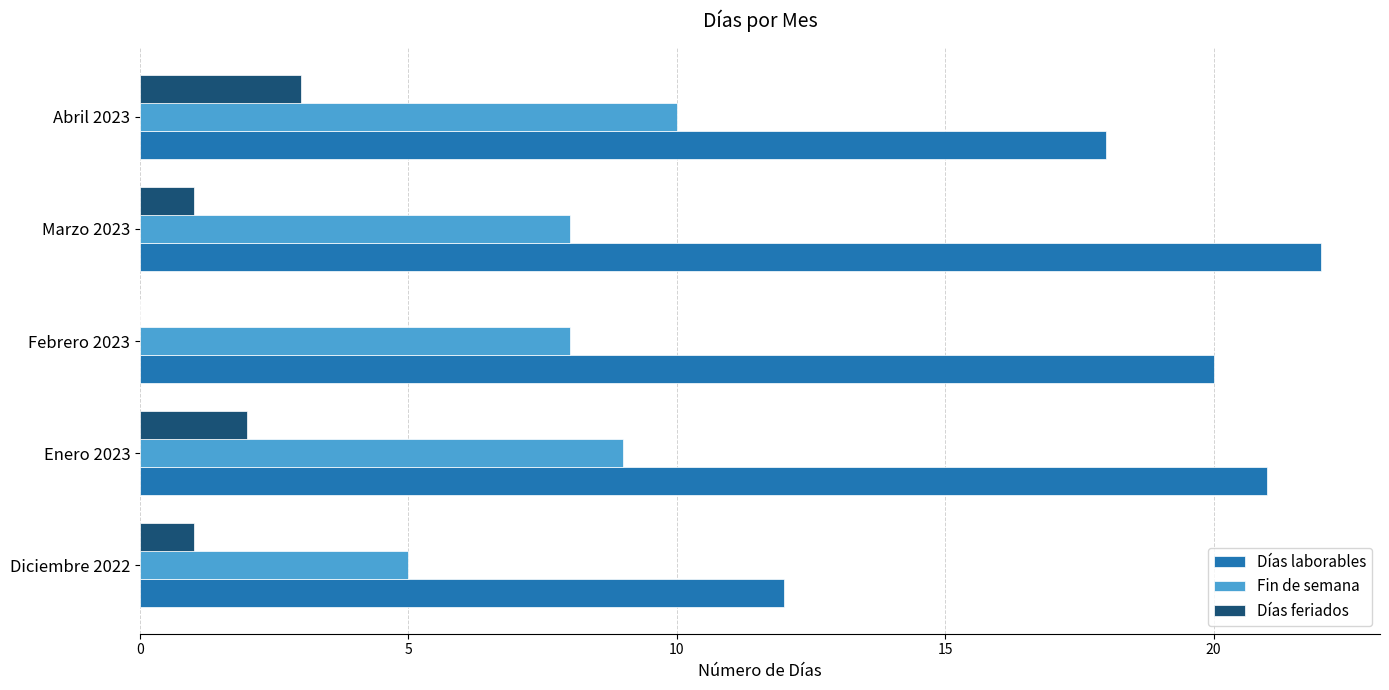

The value of Días laborables at Diciembre 2022 is 12. True or false?

True